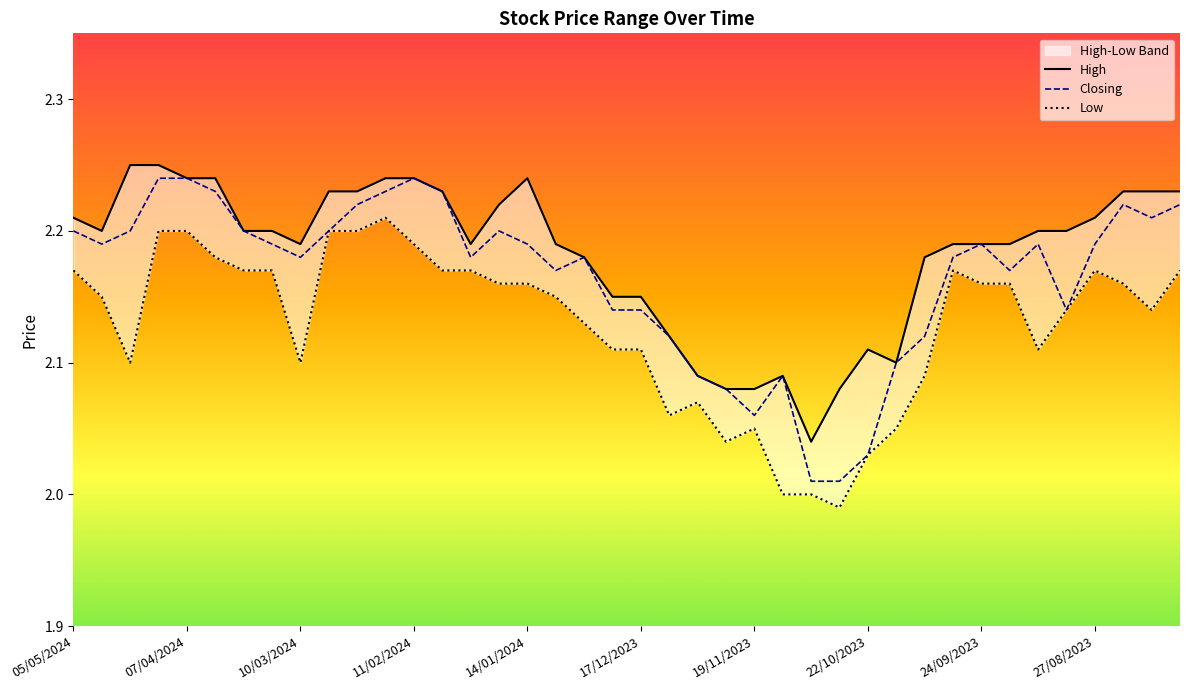

Where is Low nearest to the value 2?

25